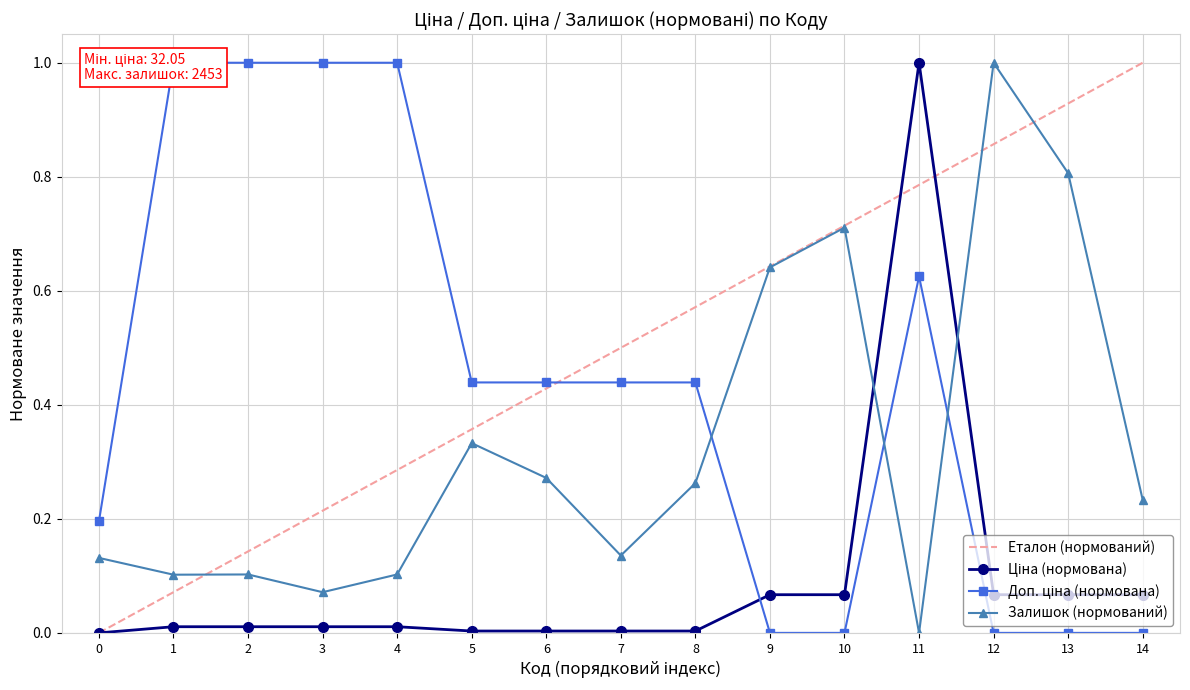

List the series in order of their peak value, lowest first.

Ціна, Доп. ціна, Залишок